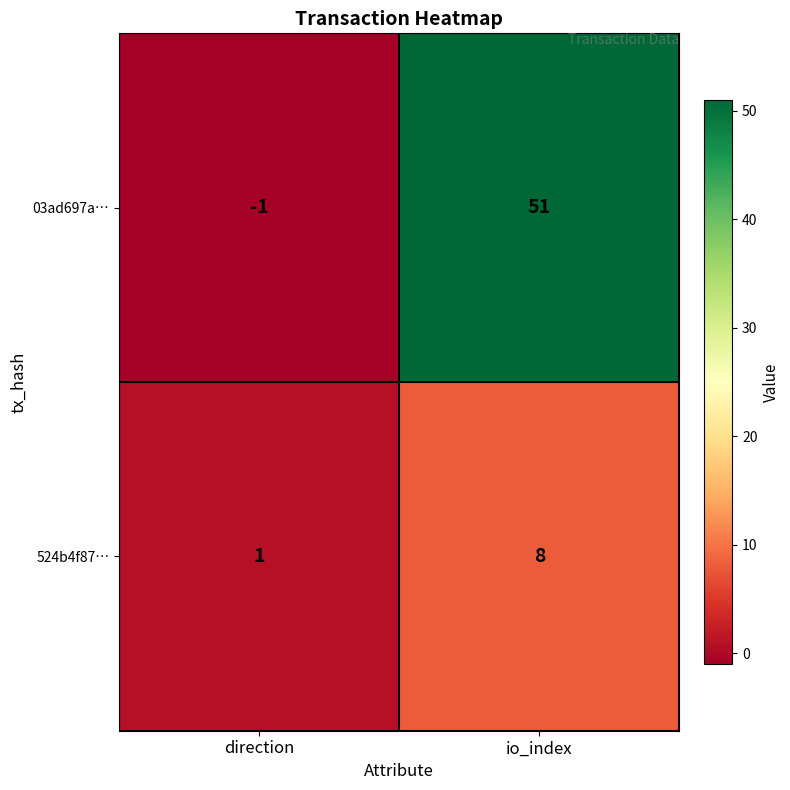

Count the number of categories in the chart.

2